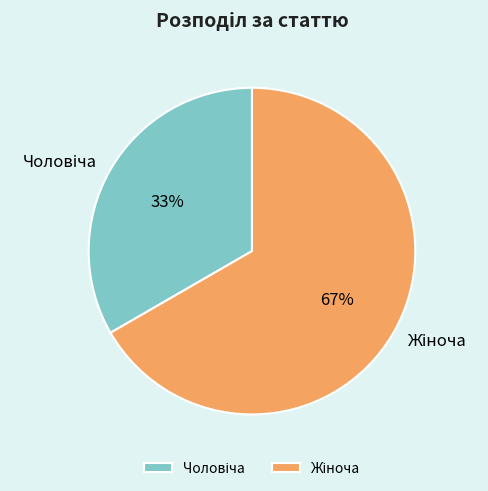

Does any single category account for the majority?

Yes